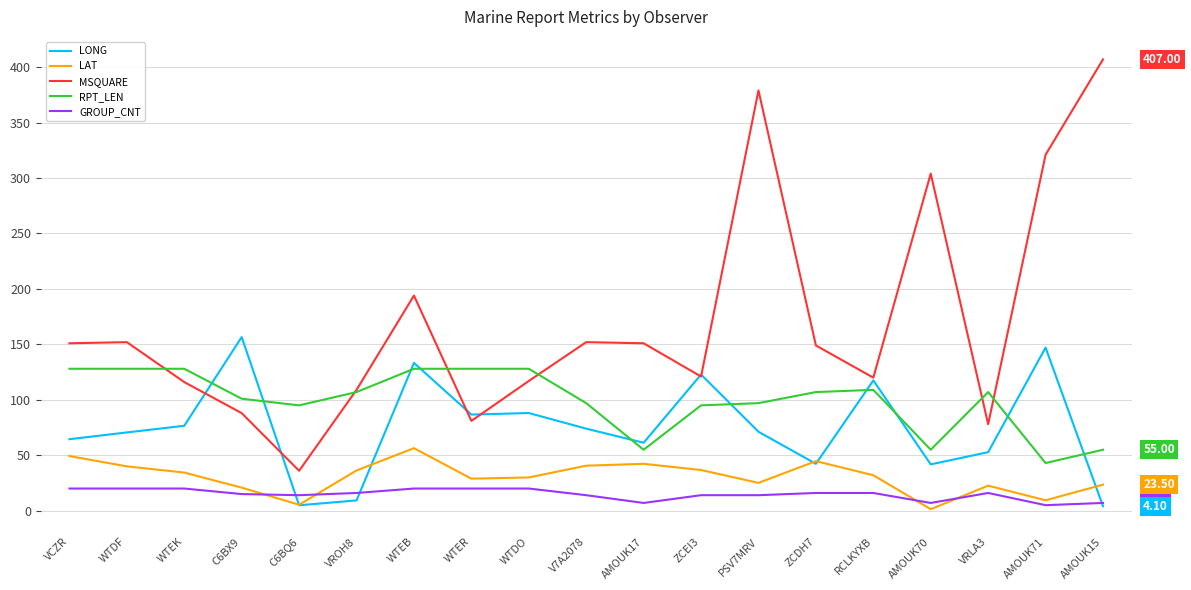

Does the chart display data point markers on the line(s)?

No